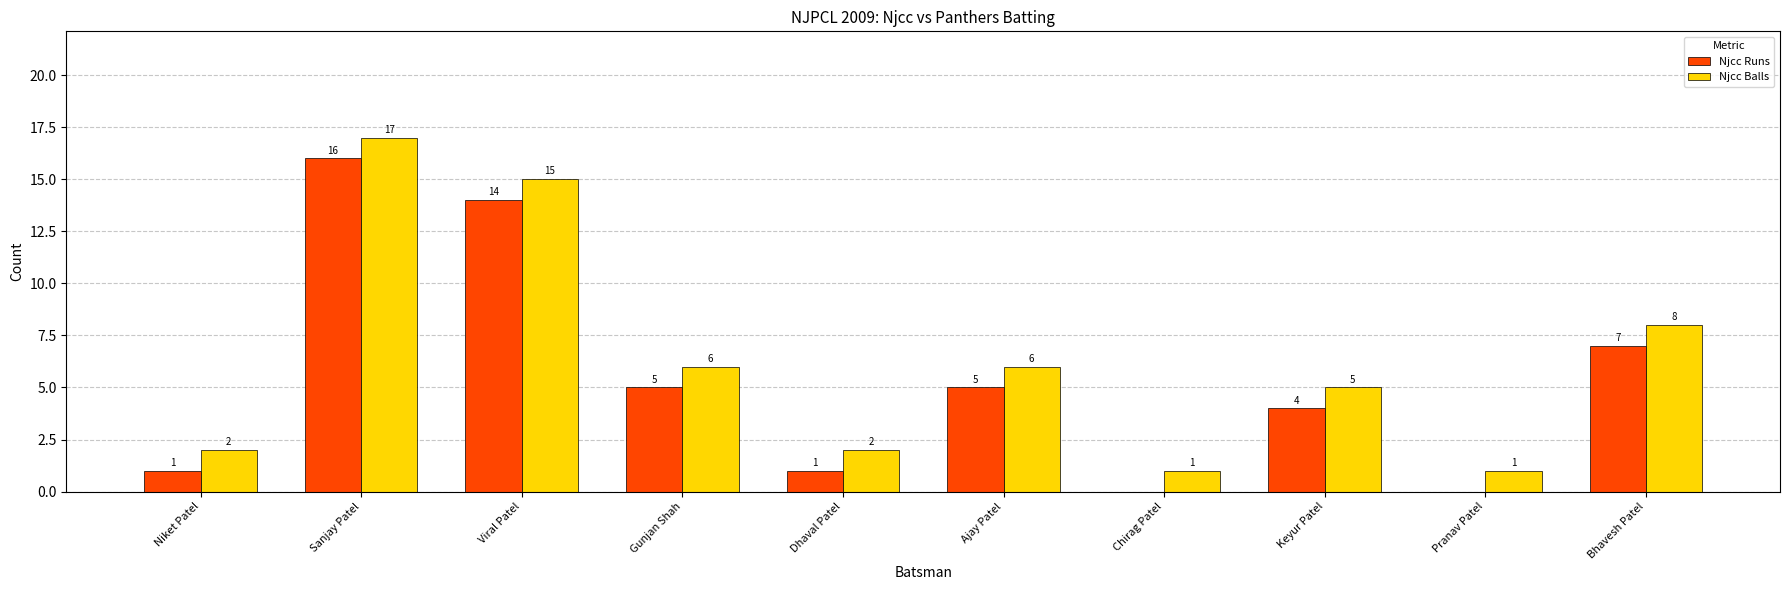

How many positive values does the Njcc Runs series have?

8